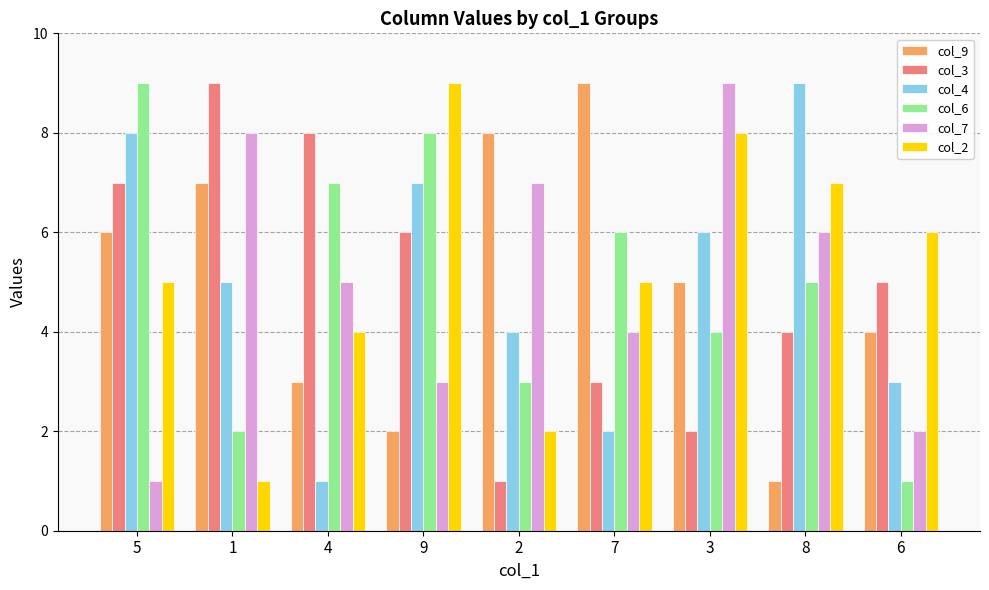

What are all the series names shown in the legend?

col_9, col_3, col_4, col_6, col_7, col_2